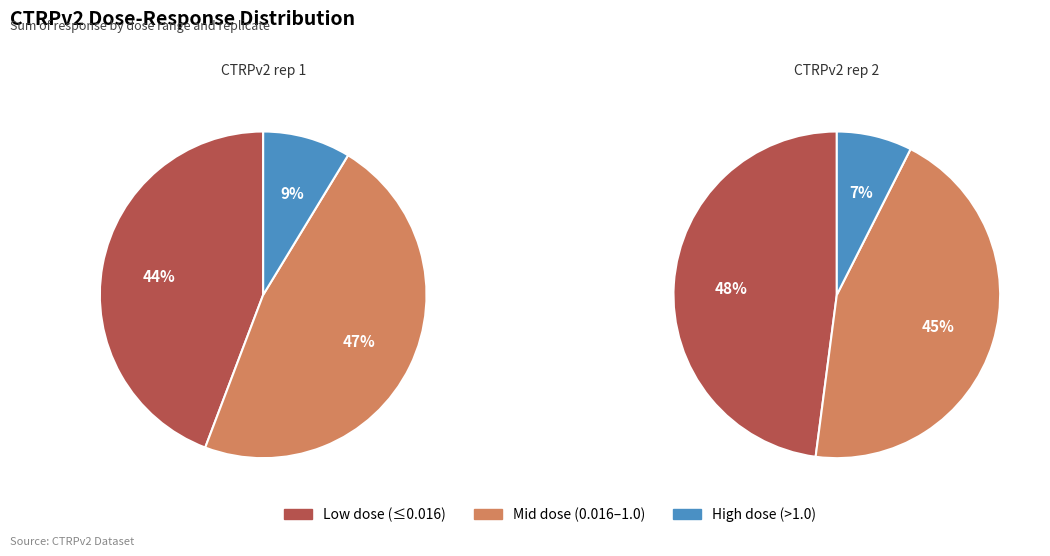

True or false: 9 accounts for 21% of the total.

False